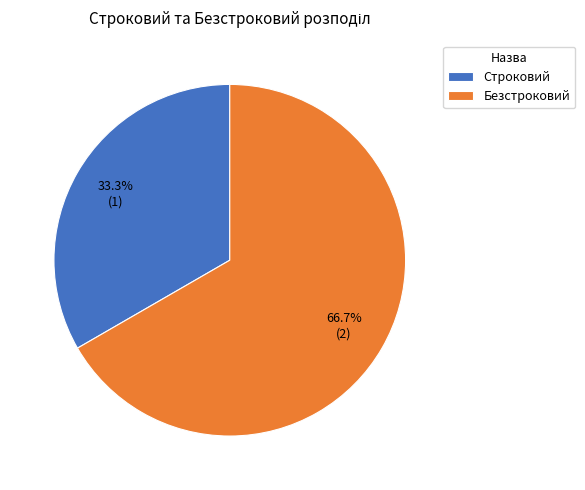

What is the smallest slice in the pie chart?

Строковий